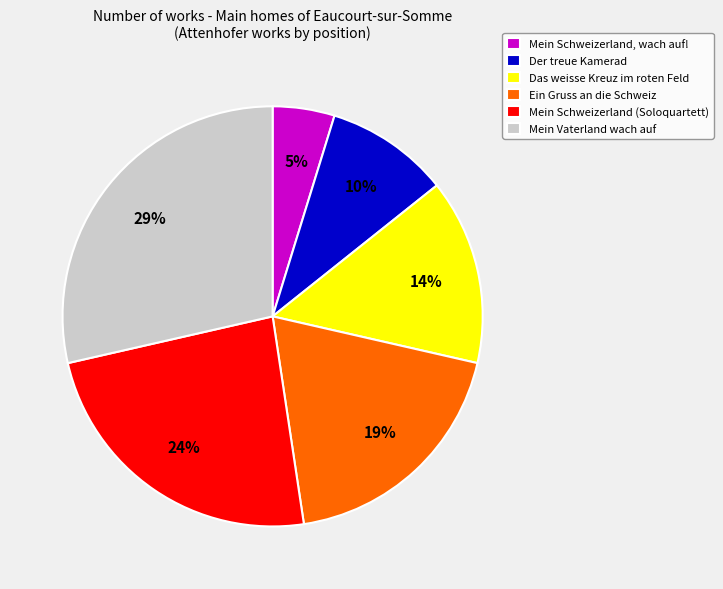

To the nearest percent, what is the combined percentage of Der treue Kamerad and Das weisse Kreuz im roten Feld?

24%